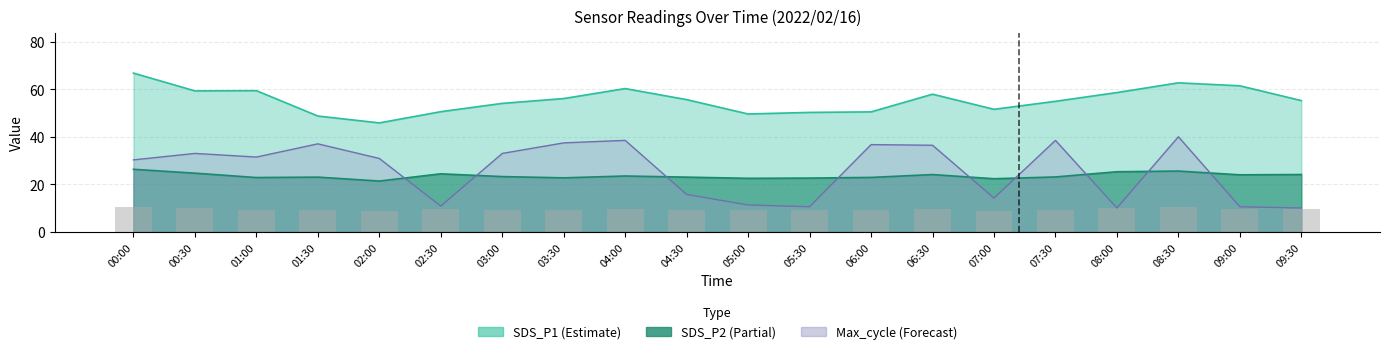

What position from the right is 01:30?

17